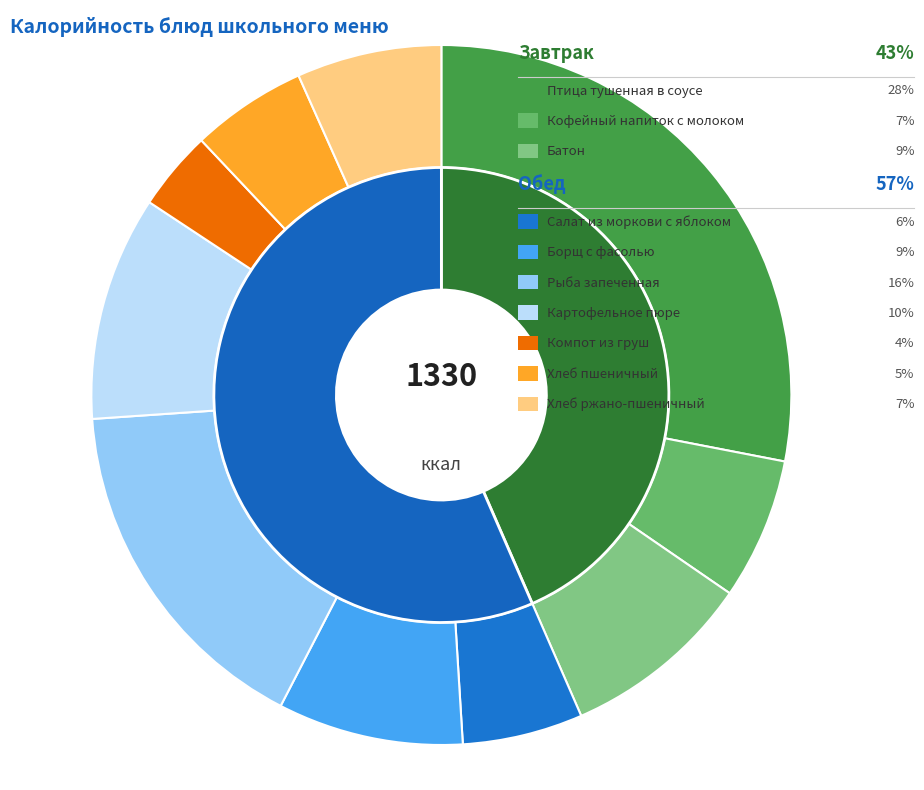

To the nearest percent, what percentage of the pie is Рыба запеченная под молочным соусом?

16%